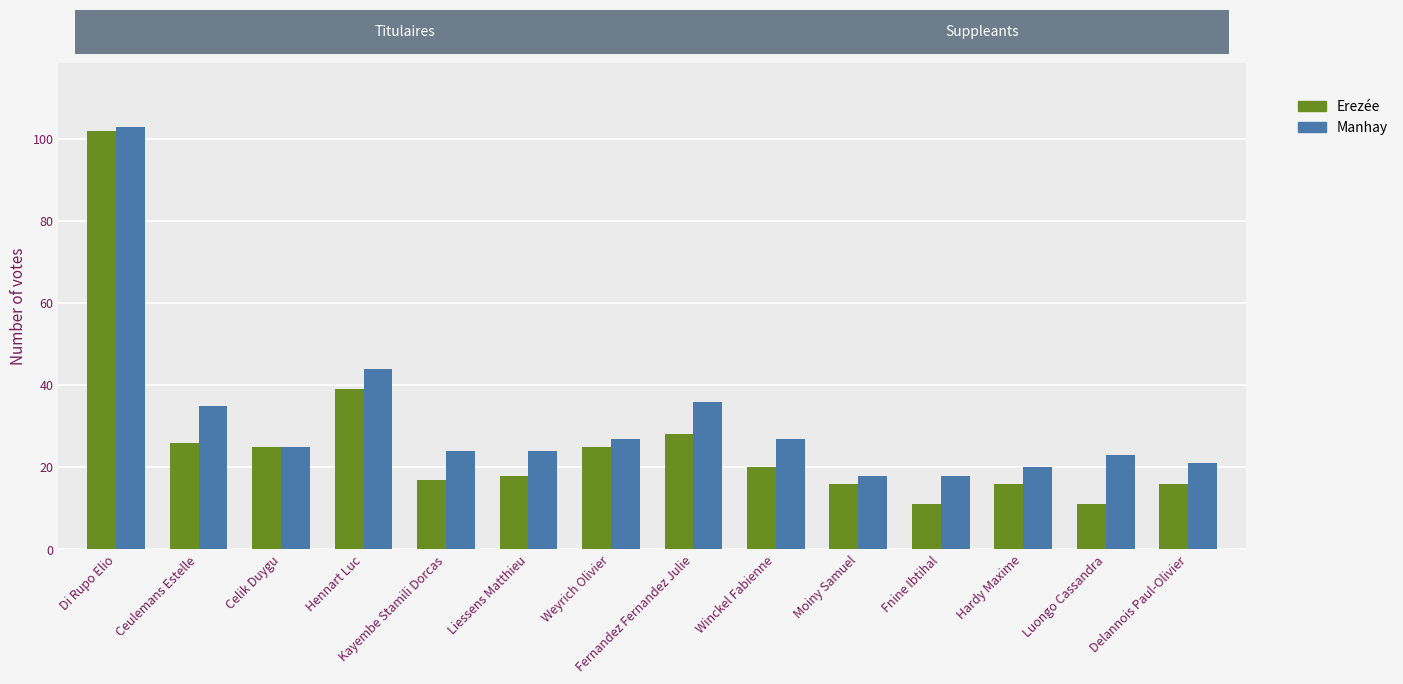

List the series in order of their overall mean, lowest first.

Erezée, Manhay